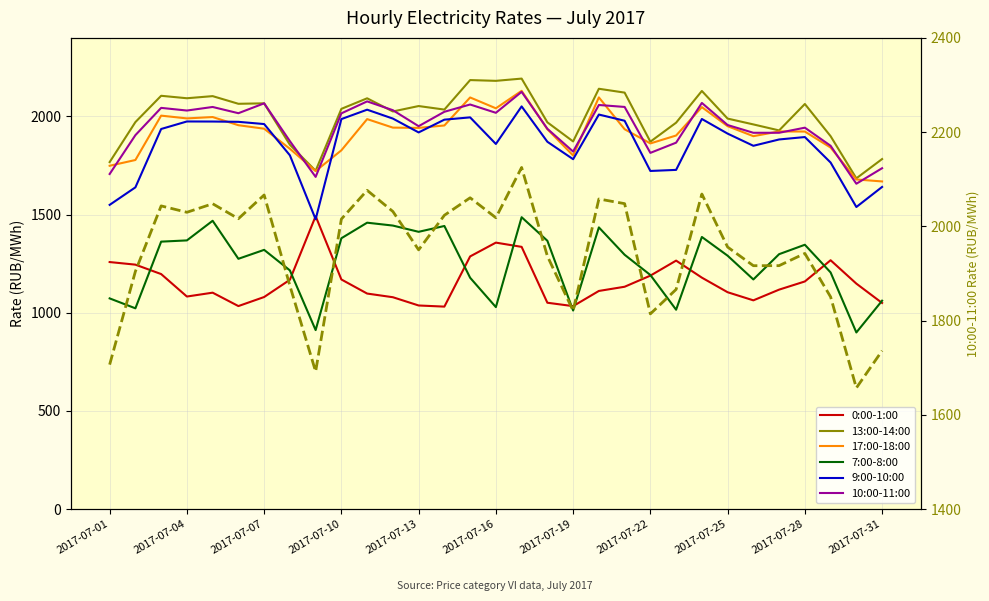

What is the sum of all 9:00-10:00 values?

57658.1